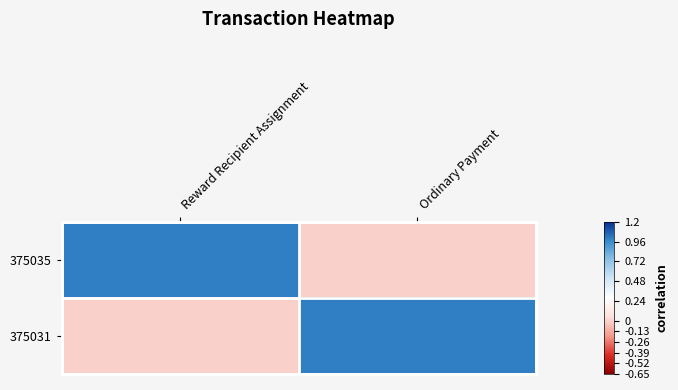

Which series has the largest range (max minus min)?

375035